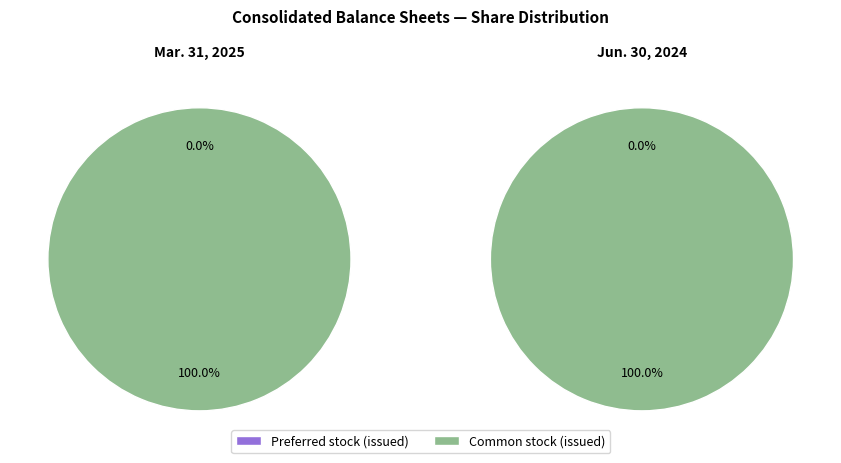

Which slice is the largest?

Common stock, issued (in shares)